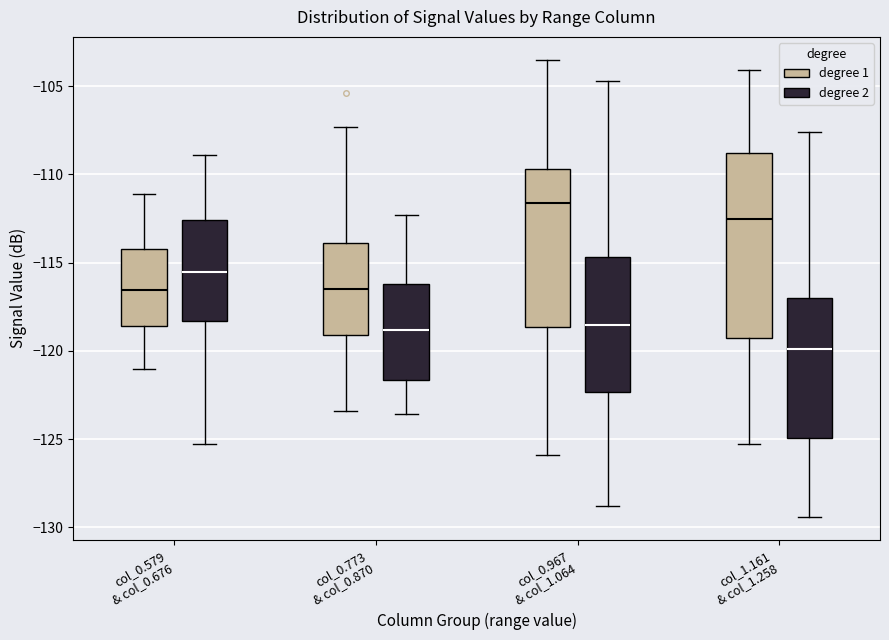

Reading left to right, read every box against the y-axis: the position of its median line, the range the box covers, and the ends of its whiskers. The values are not printed on the chart, so give them approximately, as read against the axis.

col_0.579 & col_0.676 (degree 1): median -116.5, box -118.5 to -114.0, whiskers -121.0 to -111.0
col_0.579 & col_0.676 (degree 2): median -115.5, box -118.5 to -112.5, whiskers -125.5 to -109.0
col_0.773 & col_0.870 (degree 1): median -116.5, box -119.0 to -114.0, whiskers -123.5 to -107.5
col_0.773 & col_0.870 (degree 2): median -119.0, box -121.5 to -116.0, whiskers -123.5 to -112.5
col_0.967 & col_1.064 (degree 1): median -111.5, box -118.5 to -109.5, whiskers -126.0 to -103.5
col_0.967 & col_1.064 (degree 2): median -118.5, box -122.5 to -114.5, whiskers -129.0 to -104.5
col_1.161 & col_1.258 (degree 1): median -112.5, box -119.5 to -109.0, whiskers -125.5 to -104.0
col_1.161 & col_1.258 (degree 2): median -120.0, box -125.0 to -117.0, whiskers -129.5 to -107.5